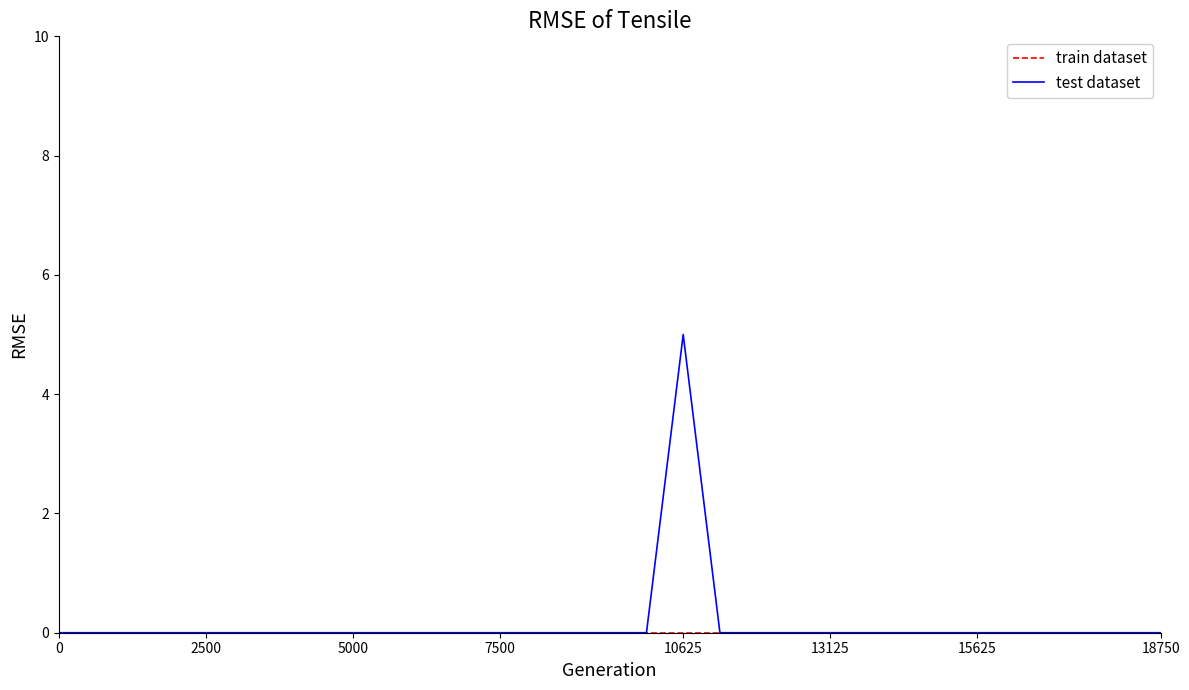

Which series has the largest total across all categories?

test dataset